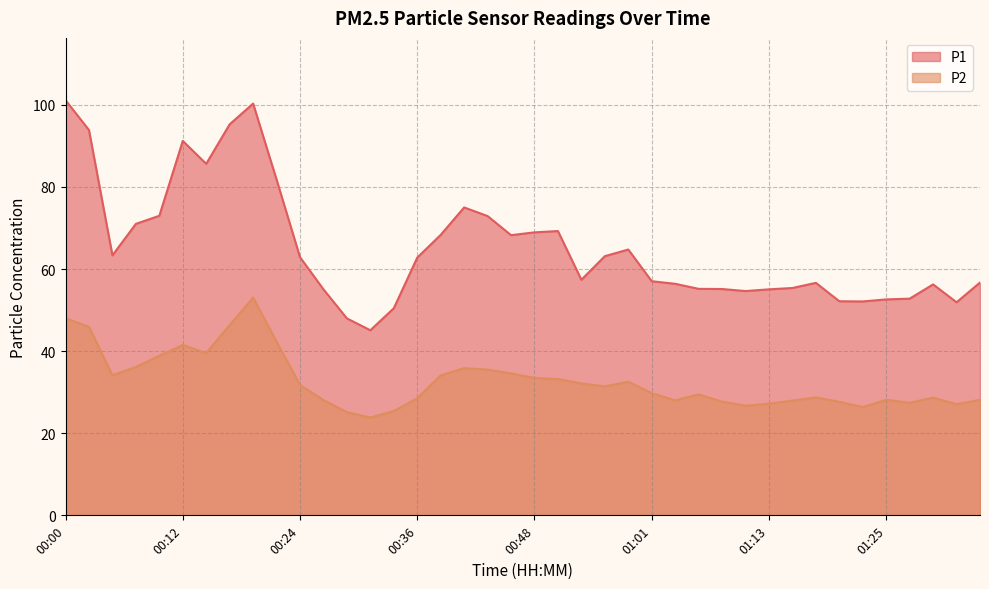

What is the value of the P1 point at the 20th from the left?

68.2